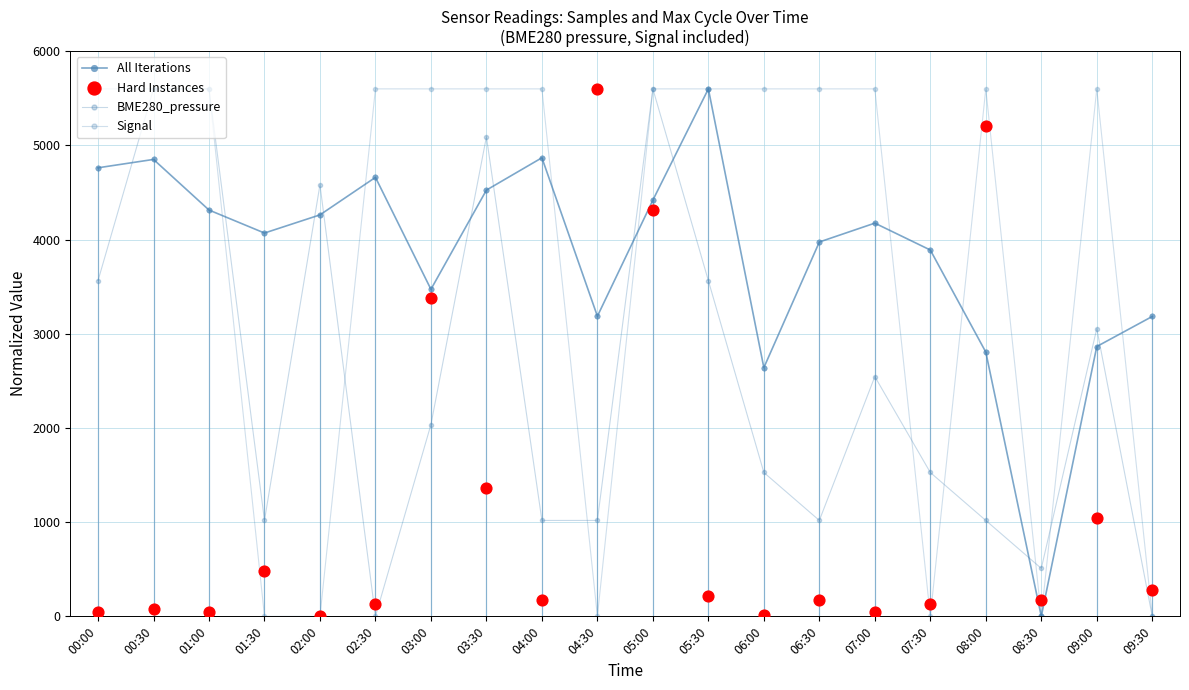

Which series contains the highest Y value?

All Iterations